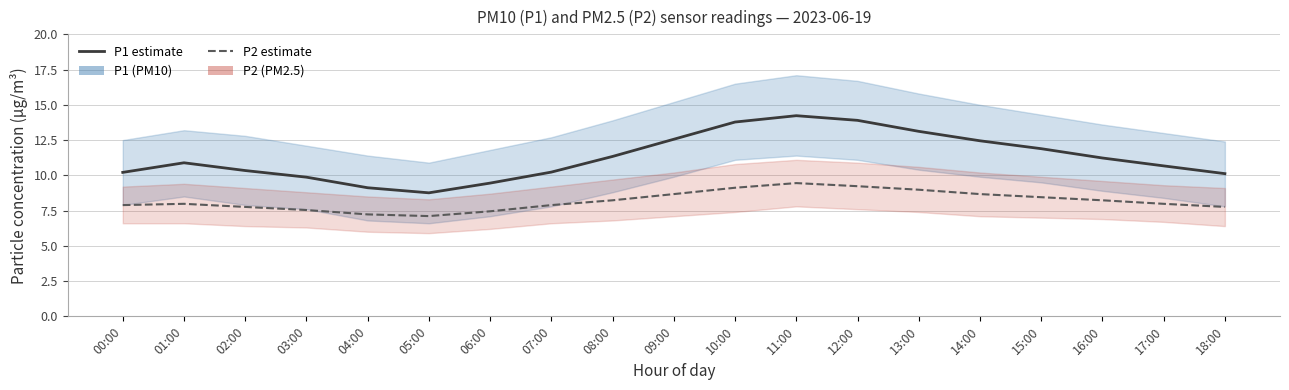

True or false: P2 and P1 cross at least once.

False